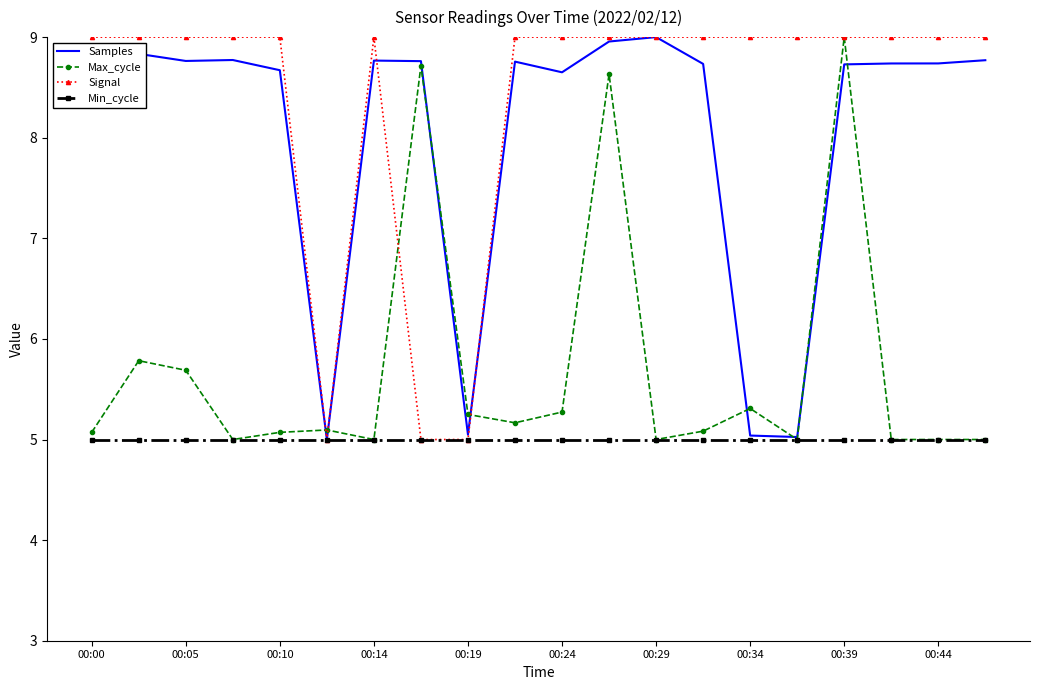

In Samples, how many points are lower than both neighbors (excluding endpoints)?

5